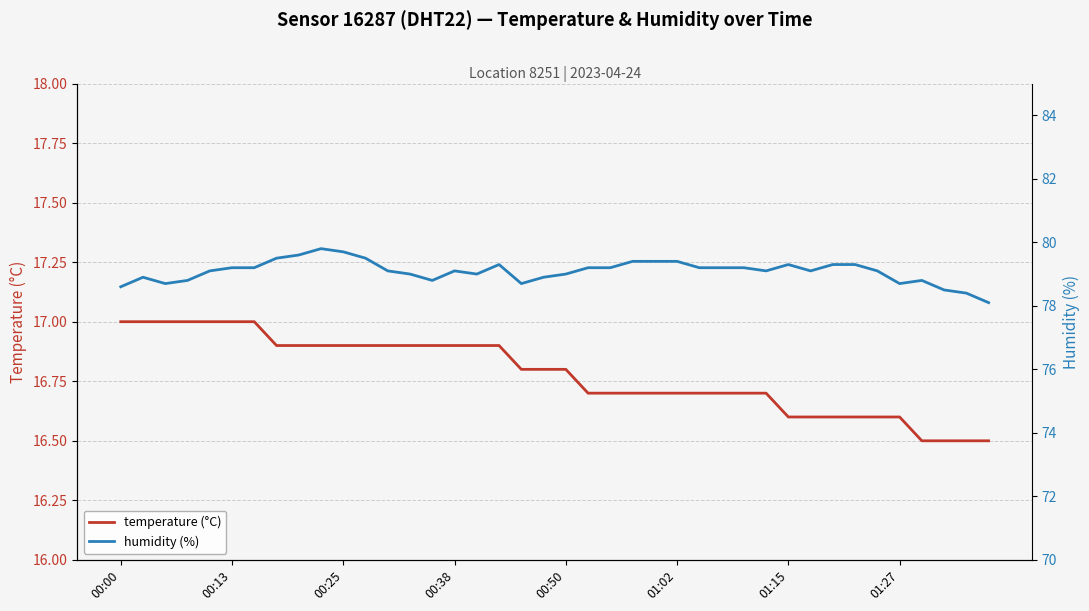

Which series changed the most between 00:00 and 33?

humidity (%)